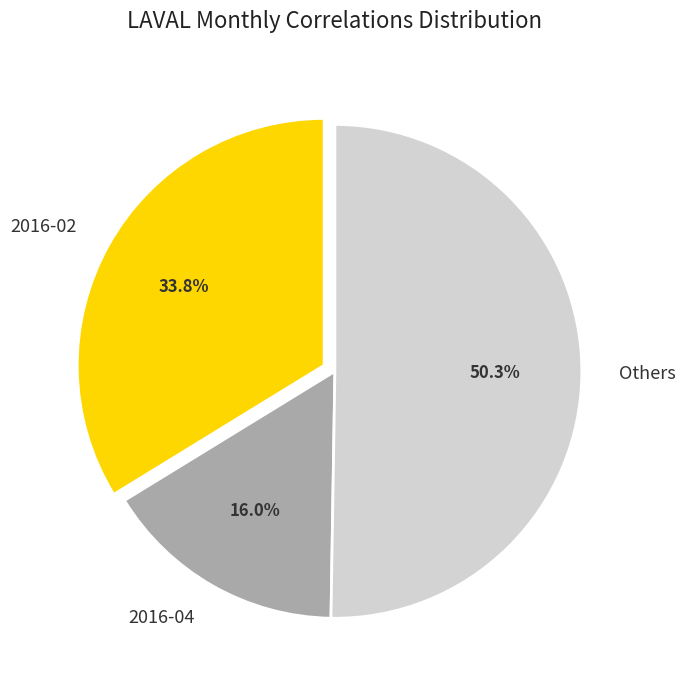

What percentage do Others and 2016-02 together represent?

84.0%